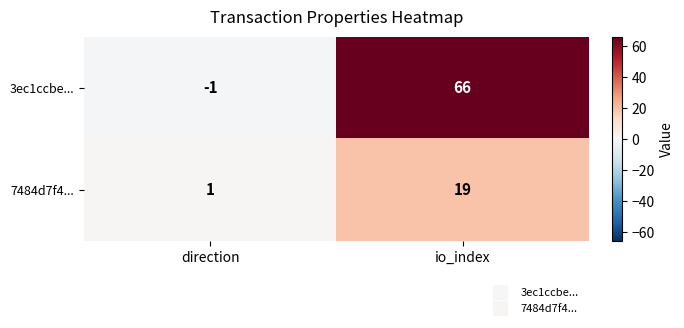

Which series has the largest total across all categories?

3ec1ccbe...